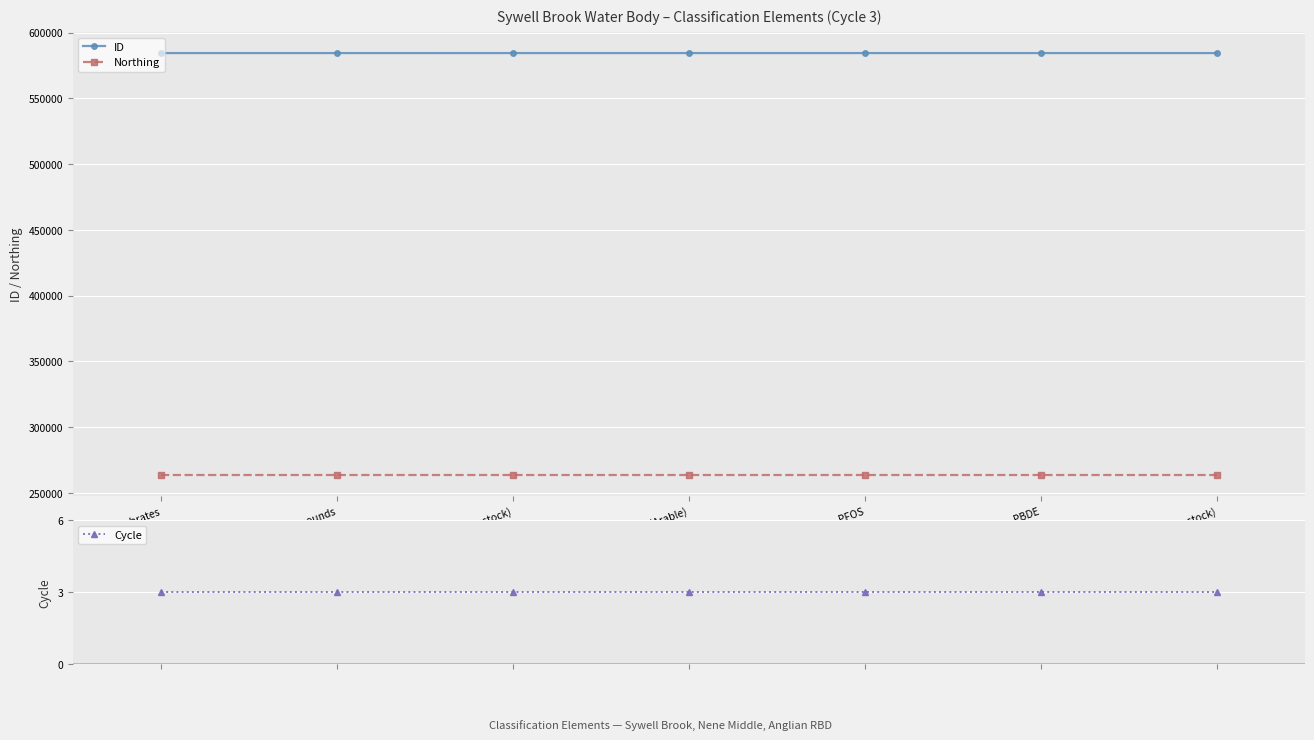

What is the label of the 4th point from the right?

Macrophytes (Arable)